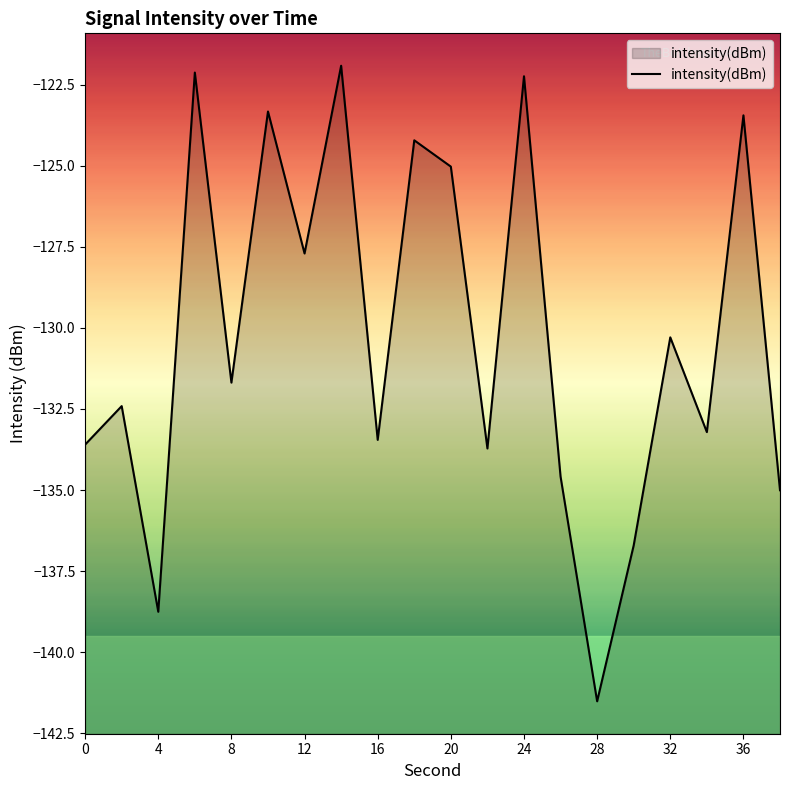

What is the value of the 3rd point from the left?

-138.8